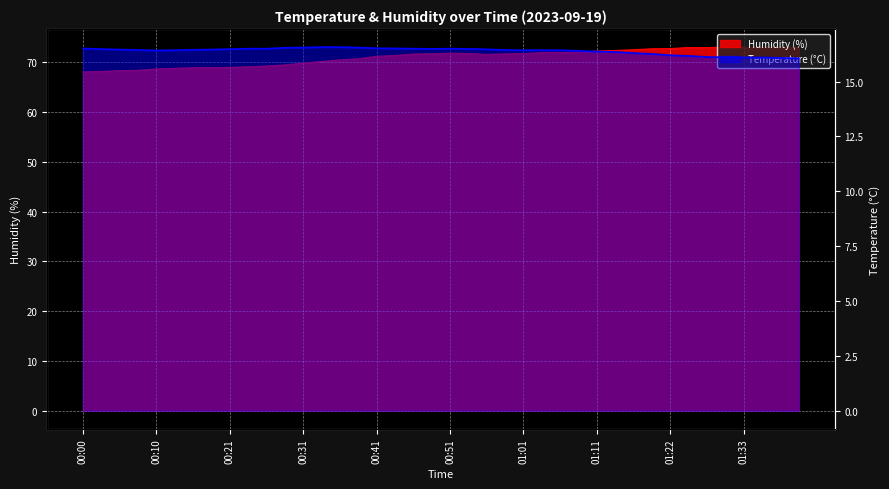

True or false: temperature has a value of 16.5 at 00:03.

True